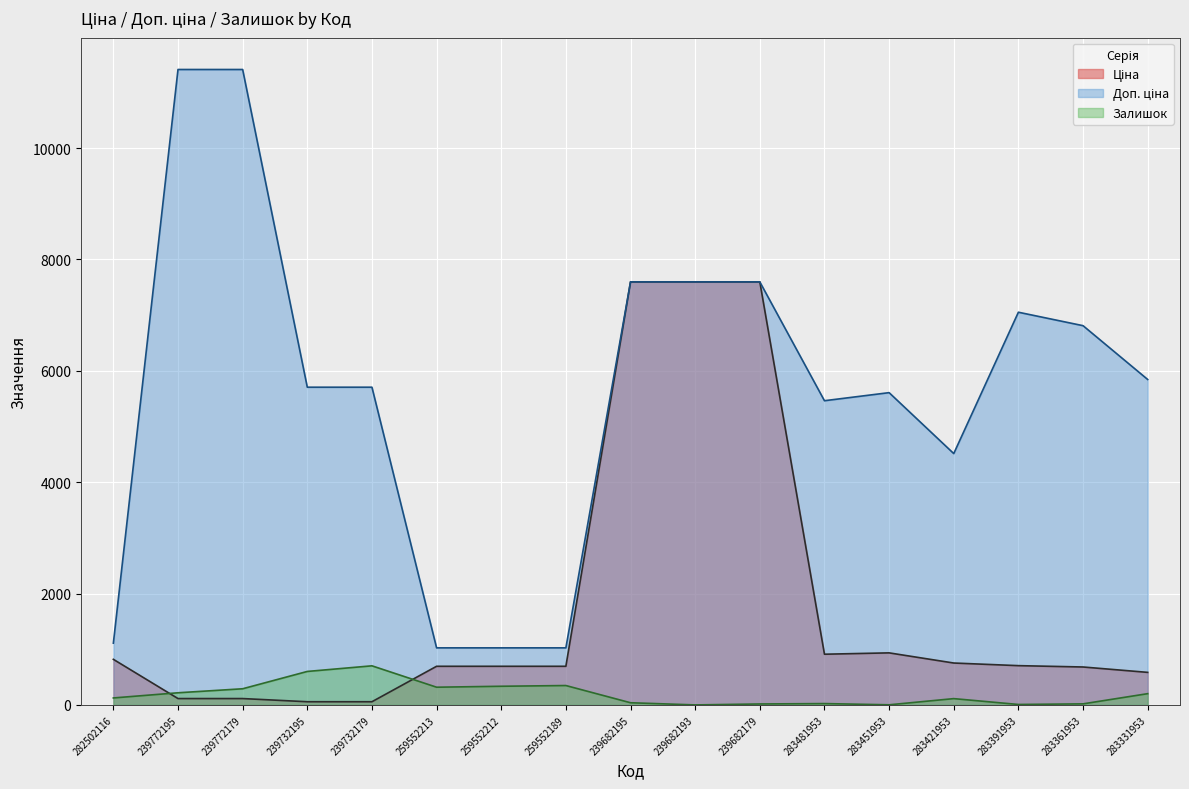

What is the label of the 4th point from the right?

283421953